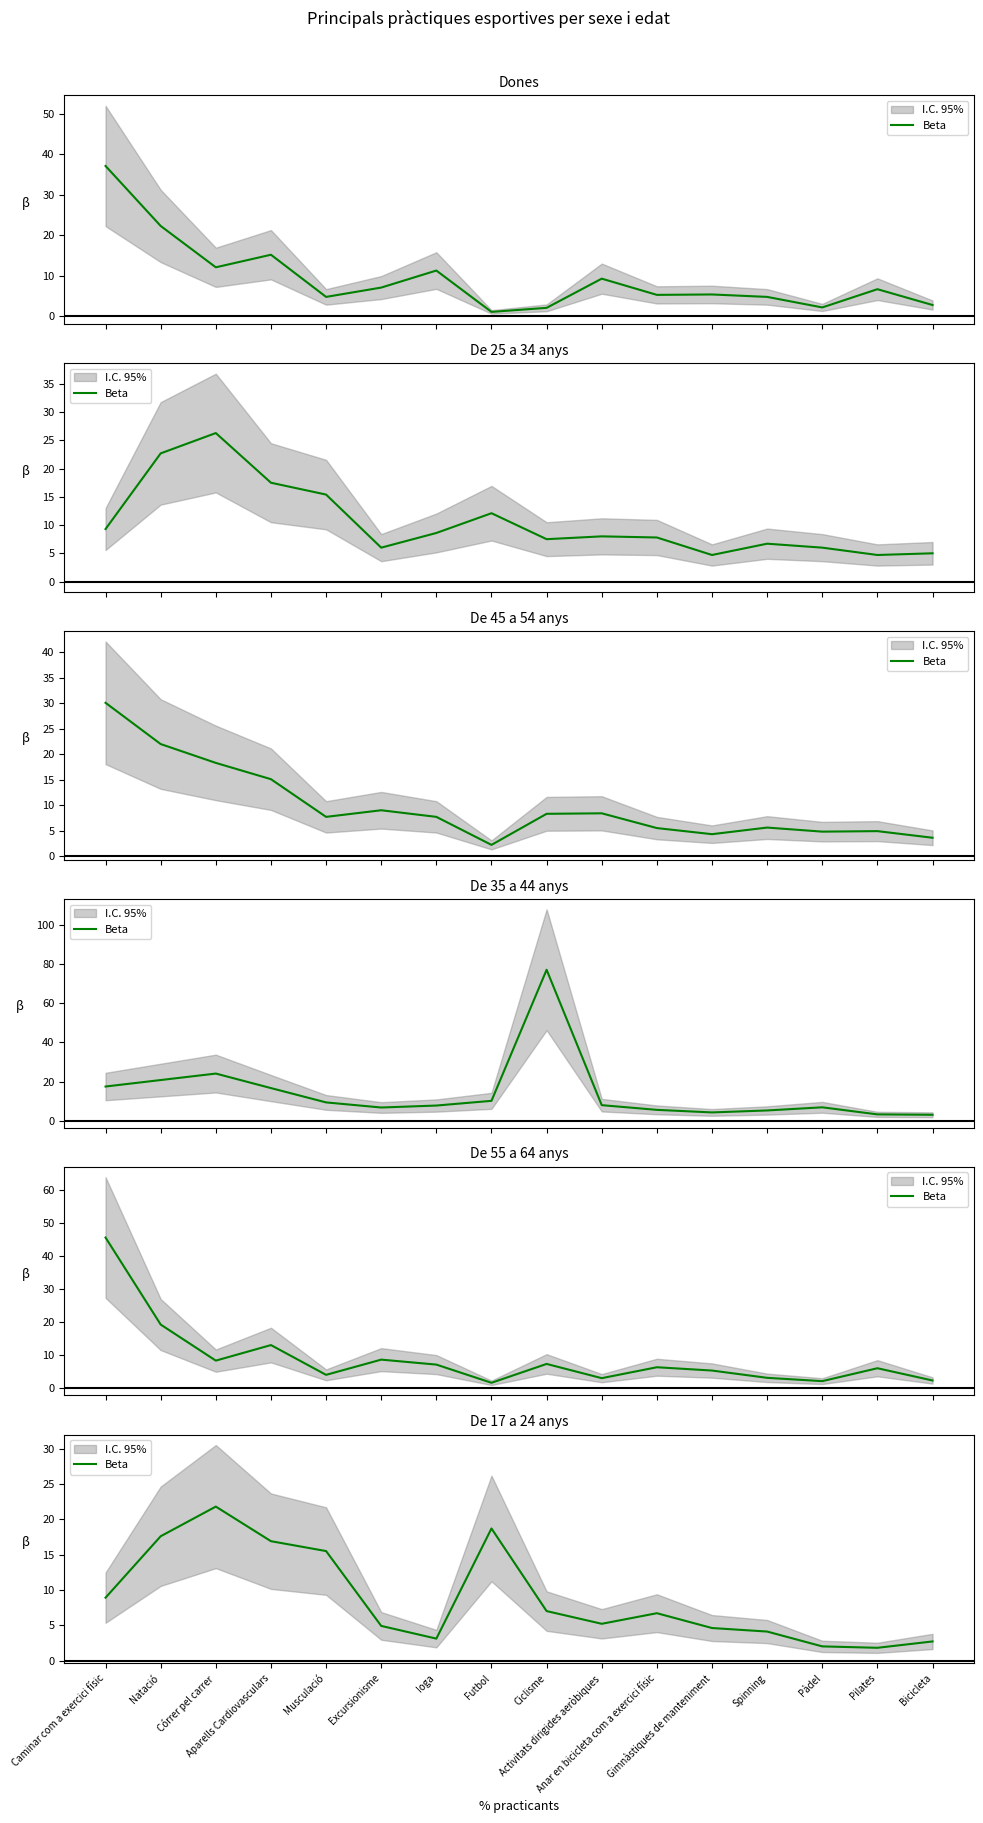

Approximately how many times larger is the value at Gimnàstiques de manteniment compared to Caminar com a exercici físic?

0.5